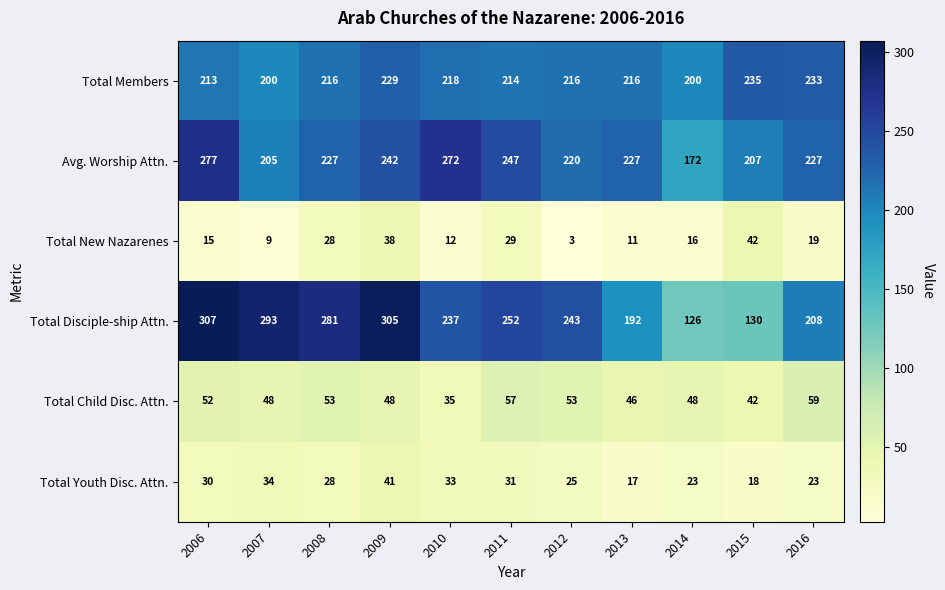

Where is Total Disciple-ship Attn. nearest to the value 216?

2016